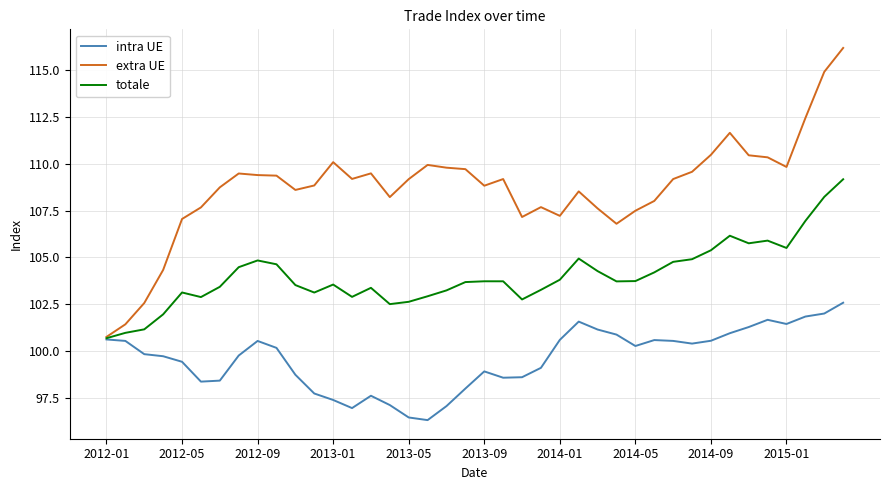

Rank the series by their average value, from lowest to highest.

intra UE, totale, extra UE